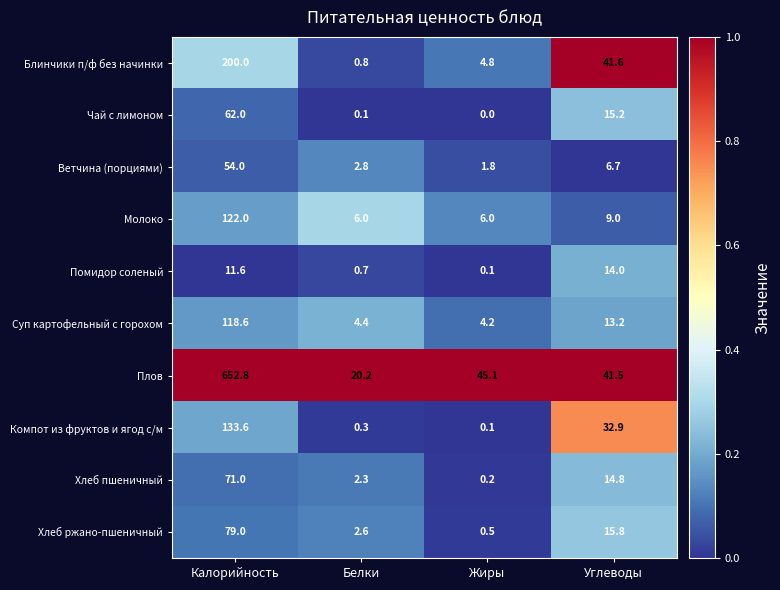

At which label is Хлеб пшеничный closest to 35?

Углеводы